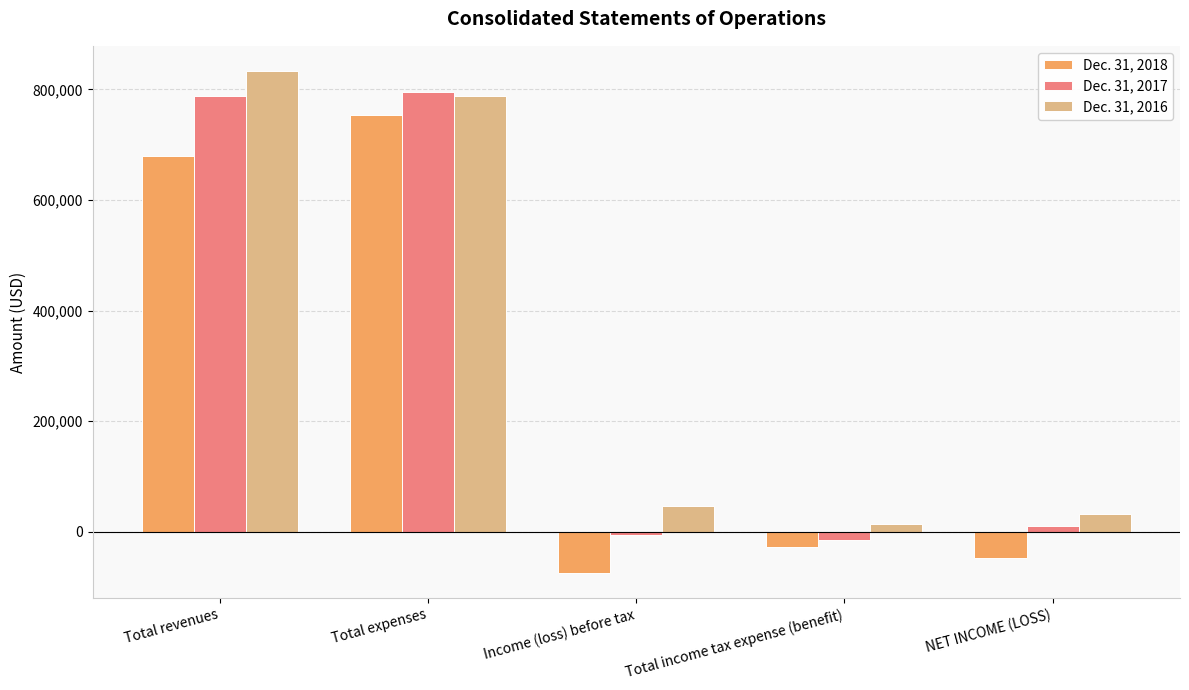

What position from the right is Income (loss) before tax?

3